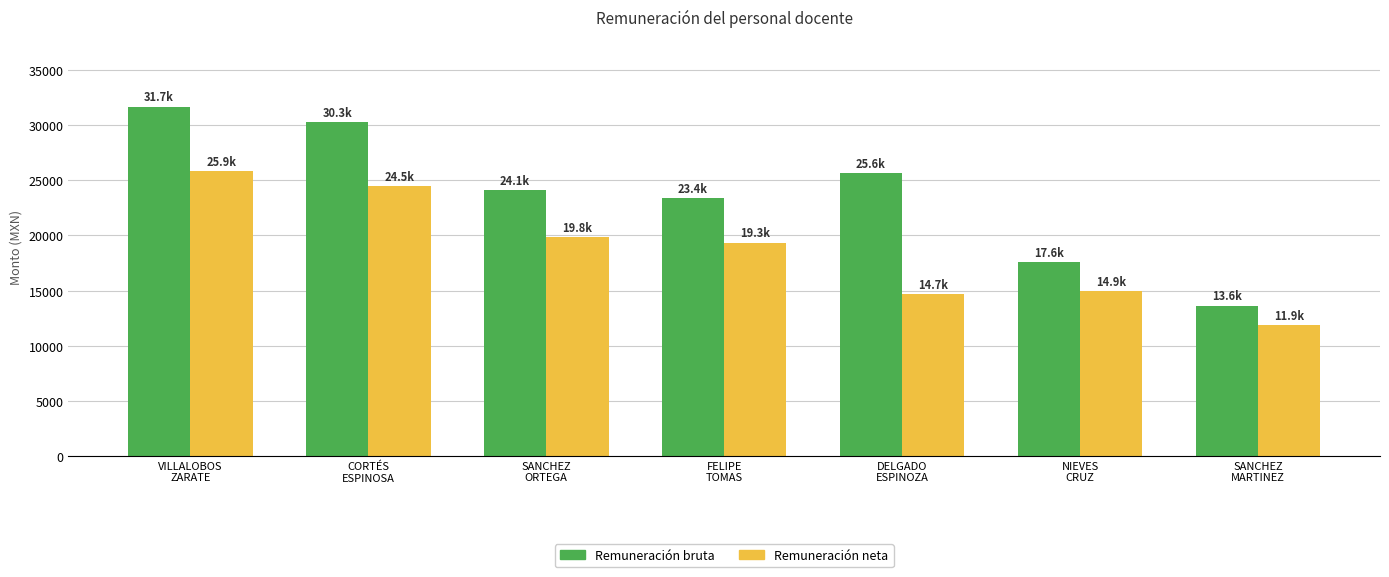

Which series has the widest spread of values?

Remuneración bruta